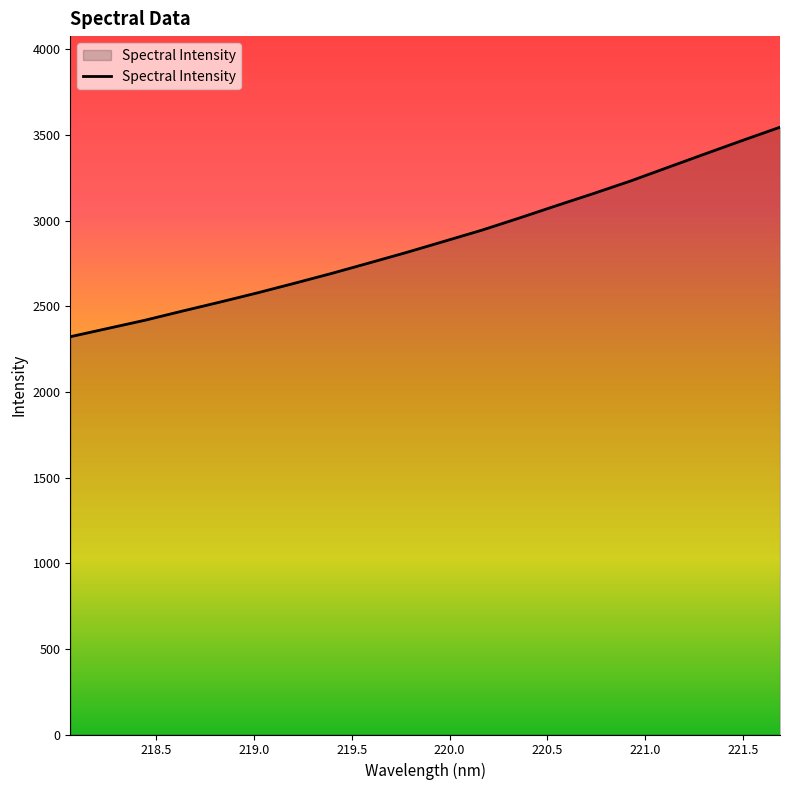

What is the minimum value shown in the chart?

2321.8